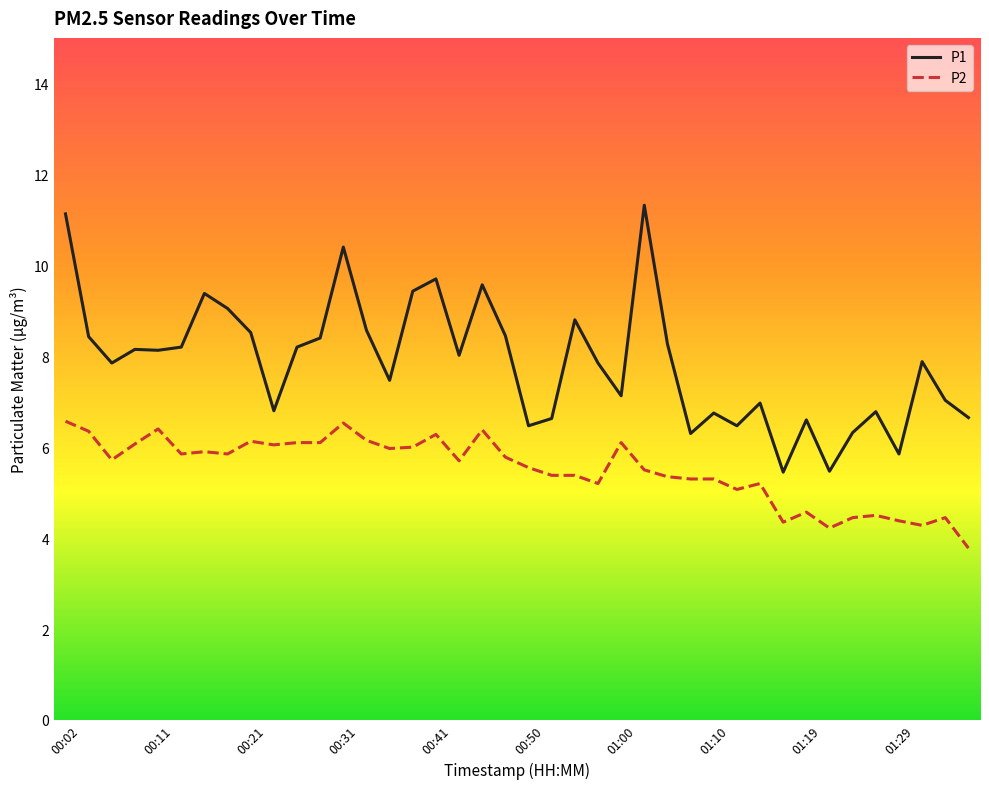

What is the difference between the maximum and minimum values in the P2 series?

2.8